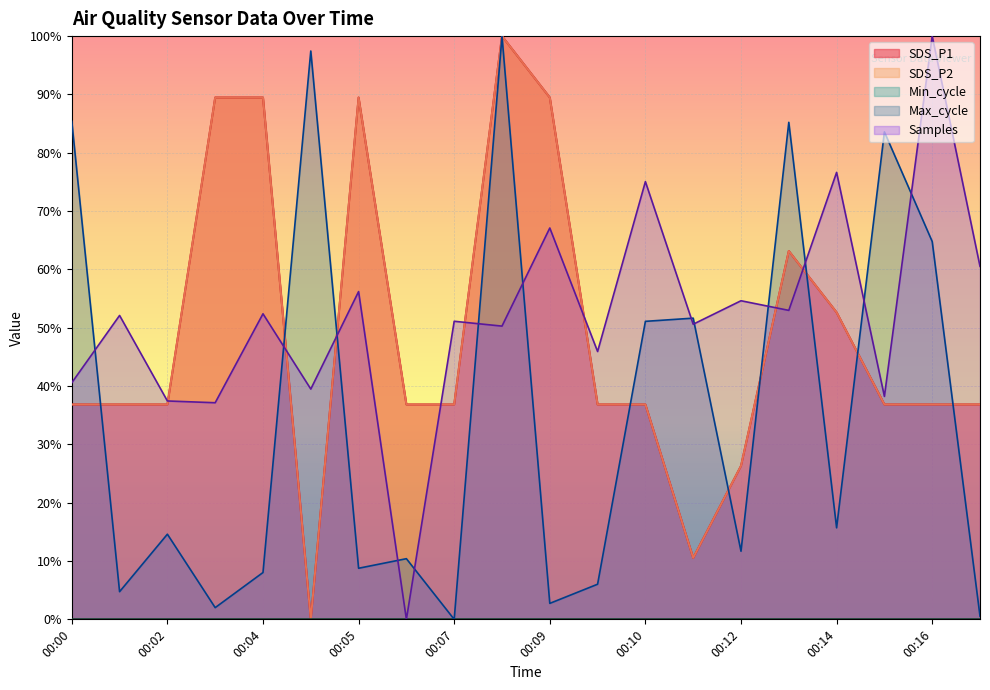

How many data points does each series have?

20